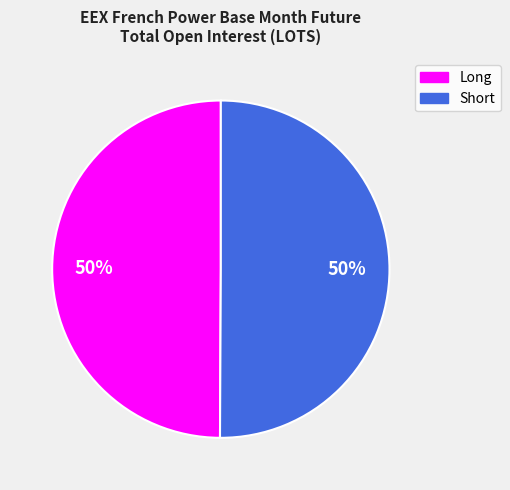

Combined, do Long and Short account for over 50%?

Yes